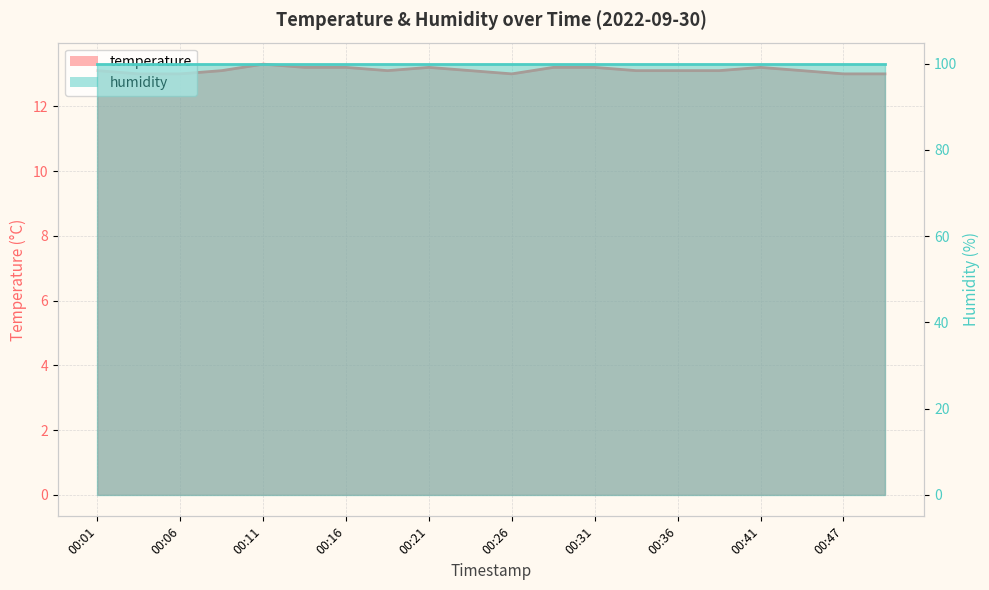

The value at 00:31 is 7.7. True or false?

False